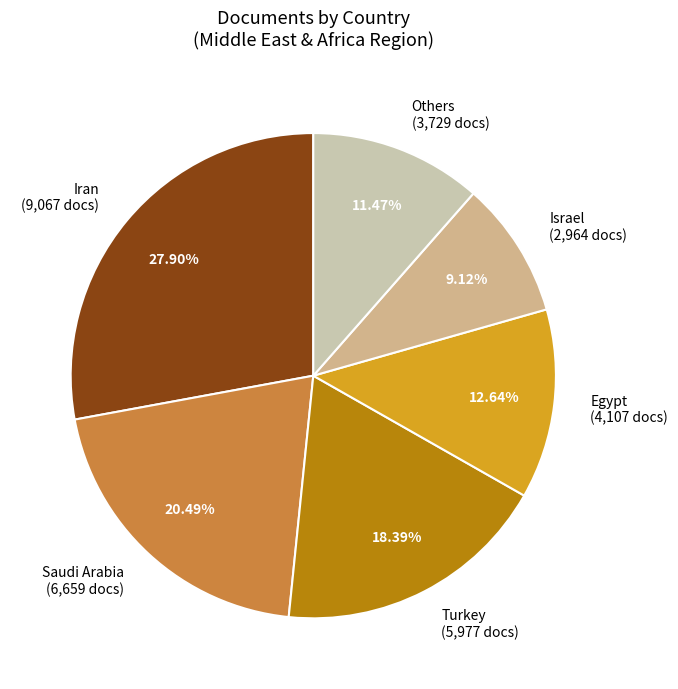

Between Saudi Arabia (6,659 docs) and Israel (2,964 docs), which is larger?

Saudi Arabia (6,659 docs)